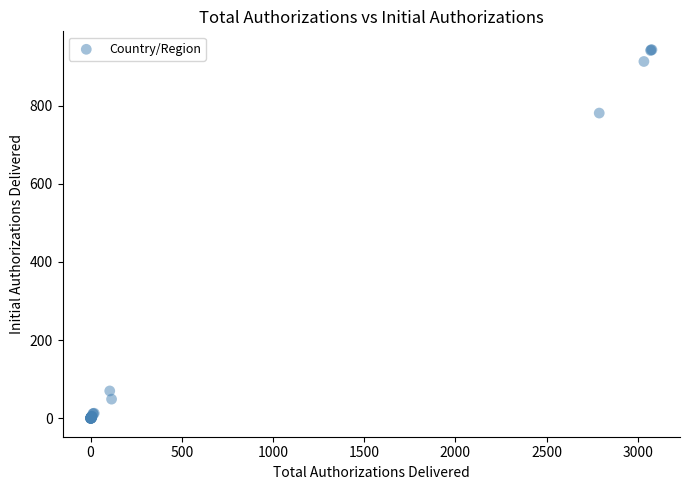

What Y value in the scatter plot is closest to 471?

781